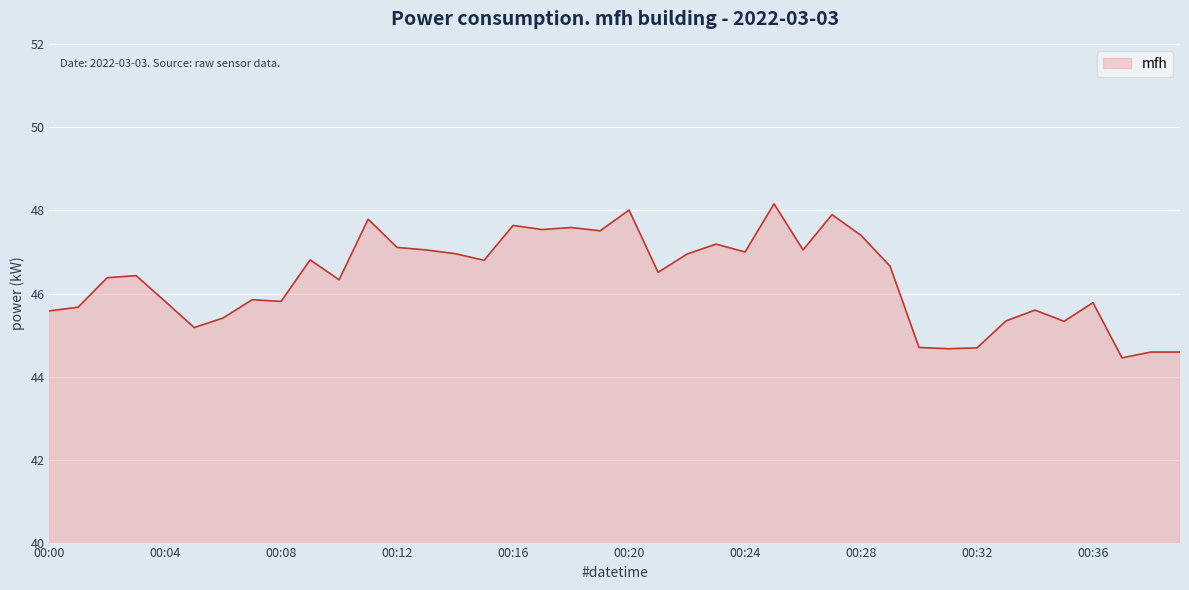

What is the greatest value displayed?

48.2